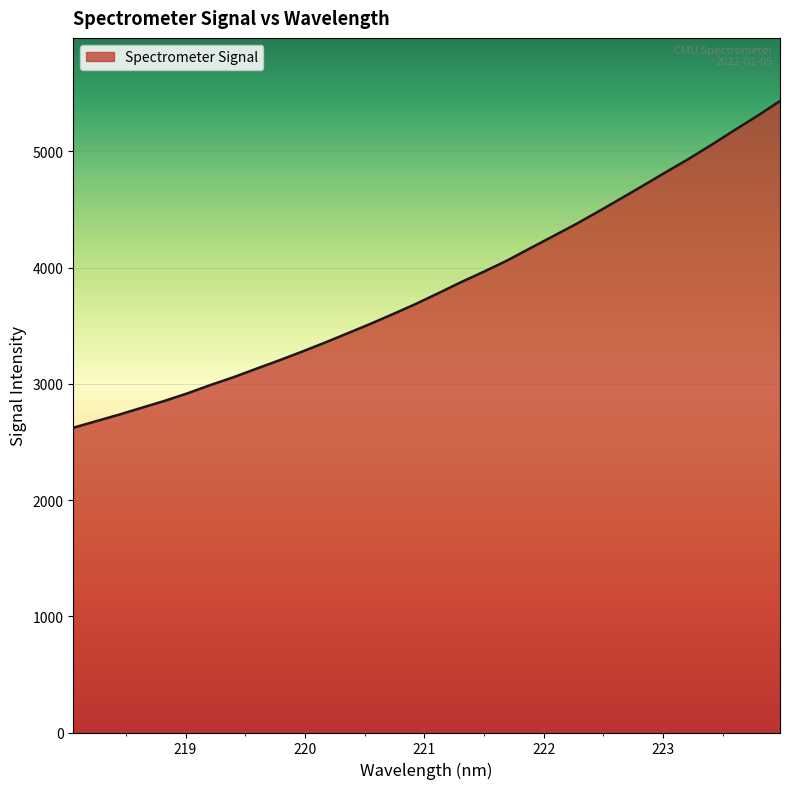

Reading left to right, transcribe all the data shown in this chart.

2622.1	2678.7	2734.5	2794.3	2853.4	2918.1	2989.2	3055.7	3128.5	3200.4	3275.1	3352.5	3433.1	3514.1	3599.2	3686.3	3779.7	3874.9	3965.1	4059.0	4163.4	4266.4	4370.1	4480.0	4592.8	4707.0	4822.9	4936.7	5057.6	5182.4	5304.7	5433.3